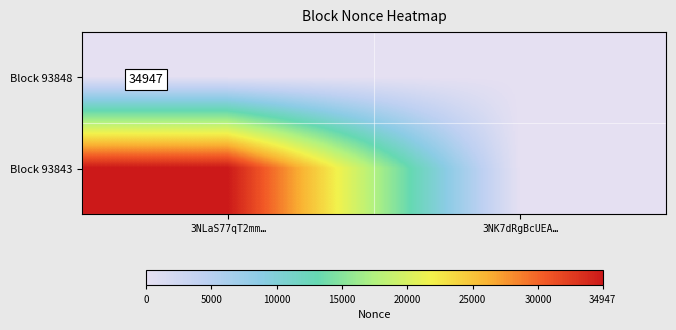

The Block 93843 series shows 47203 at 3NLaS77qT2mm…. True or false?

False